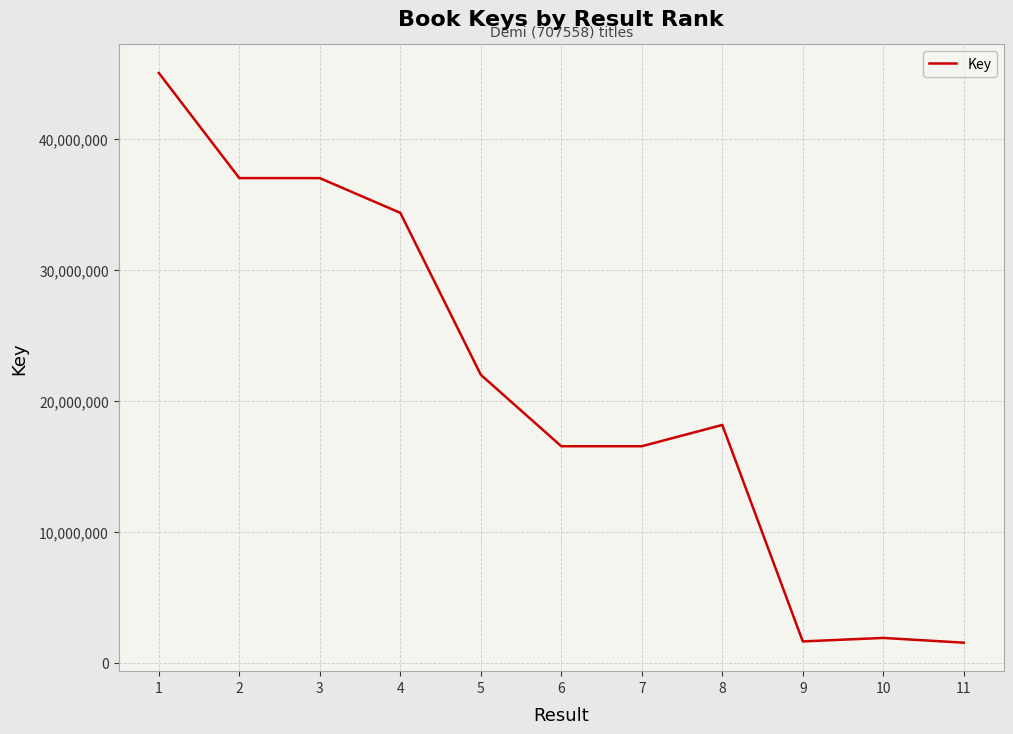

What is the ratio of the value at 7 to the value at 5?

0.8